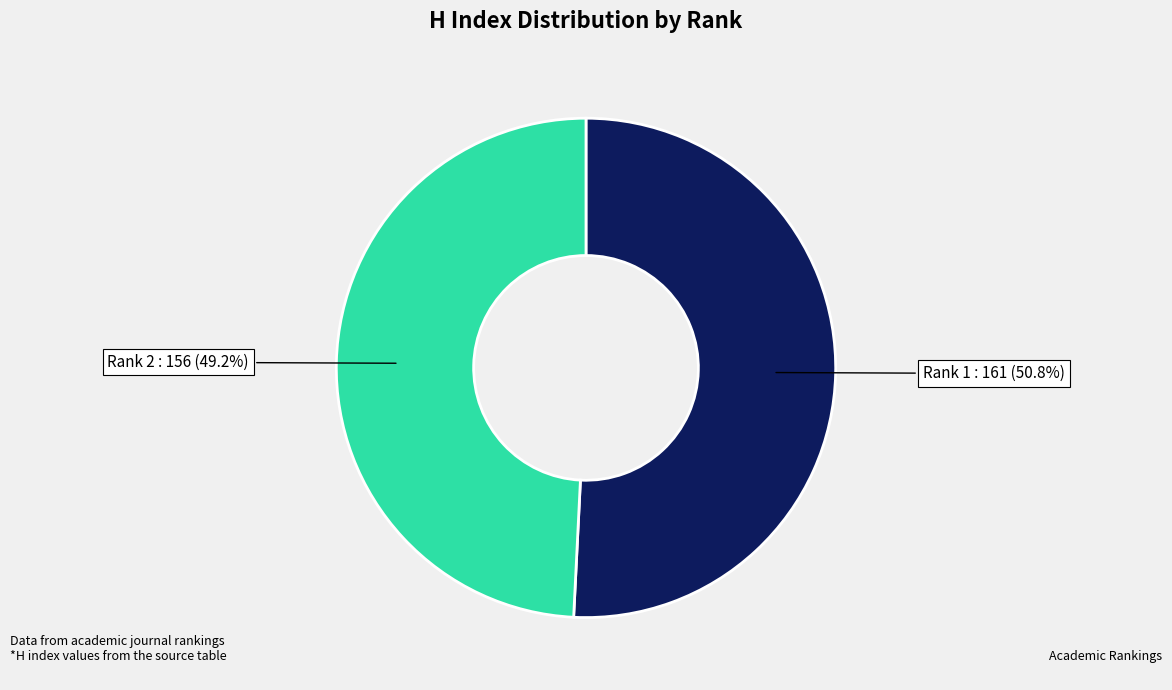

What is the smallest slice in the pie chart?

Rank 2